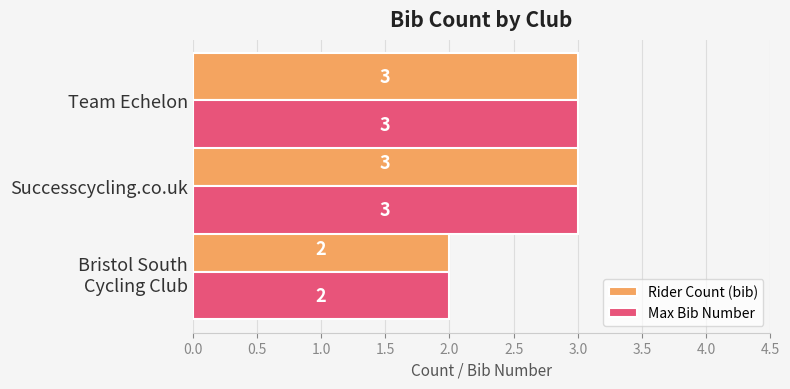

Count the Rider Count (bib) values in the range 2 to 3.

3